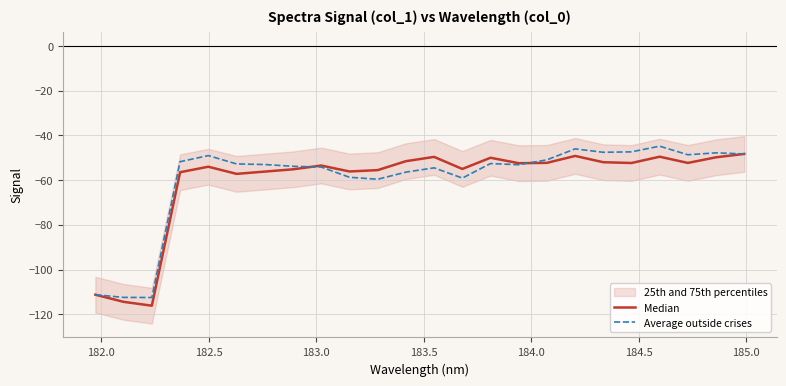

What is the minimum value for Average outside crises?

-112.5